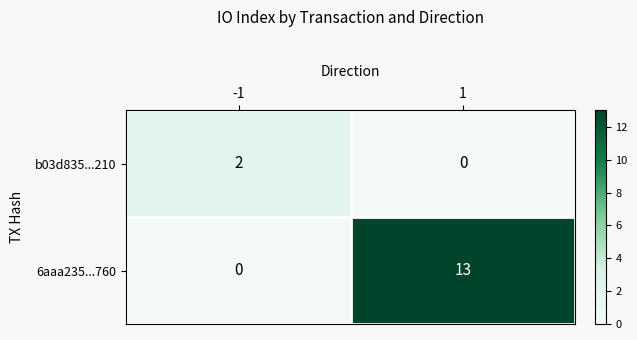

What is the sum of all 6aaa235...760 values?

13